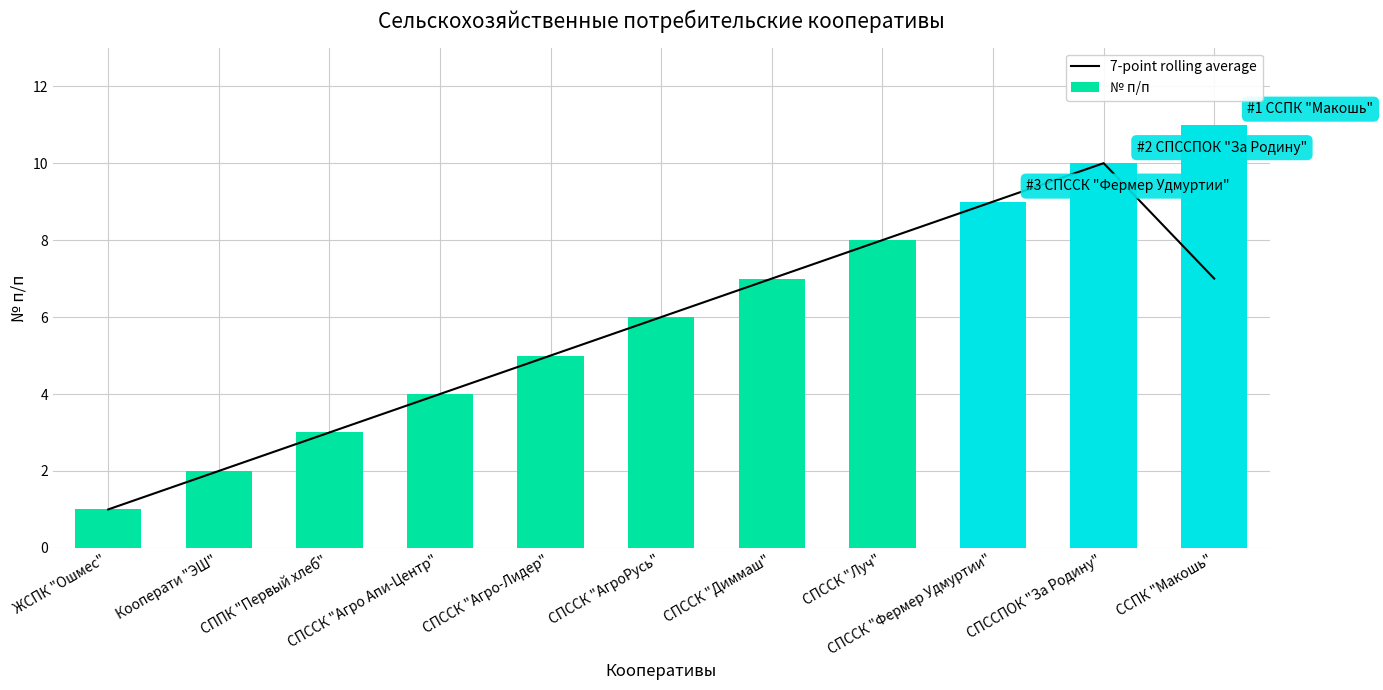

Reading left to right, what are all the values shown in this chart?

7-point rolling average: ЖСПК "Ошмес"=1.0	Кооперати "ЭШ"=2.0	СППК "Первый хлеб"=3.0	СПССК "Агро Апи-Центр"=4.0	СПССК "Агро-Лидер"=5.0	СПССК "АгроРусь"=6.0	СПССК "Диммаш"=7.0	СПССК "Луч"=8.0	СПССК "Фермер Удмуртии"=9.0	СПССПОК "За Родину"=10.0	ССПК "Макошь"=7.0
№ п/п: ЖСПК "Ошмес"=1.0	Кооперати "ЭШ"=2.0	СППК "Первый хлеб"=3.0	СПССК "Агро Апи-Центр"=4.0	СПССК "Агро-Лидер"=5.0	СПССК "АгроРусь"=6.0	СПССК "Диммаш"=7.0	СПССК "Луч"=8.0	СПССК "Фермер Удмуртии"=9.0	СПССПОК "За Родину"=10.0	ССПК "Макошь"=11.0